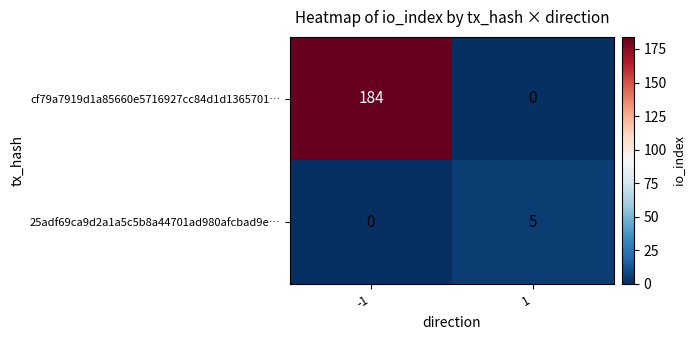

Which series has the largest total across all categories?

cf79a7919d1a85660e5716927cc84d1d1365701…